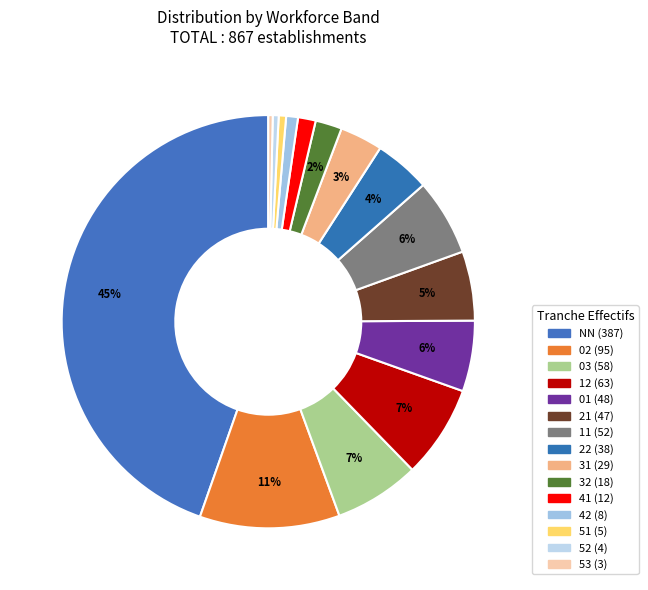

How many segments does this pie chart have?

15